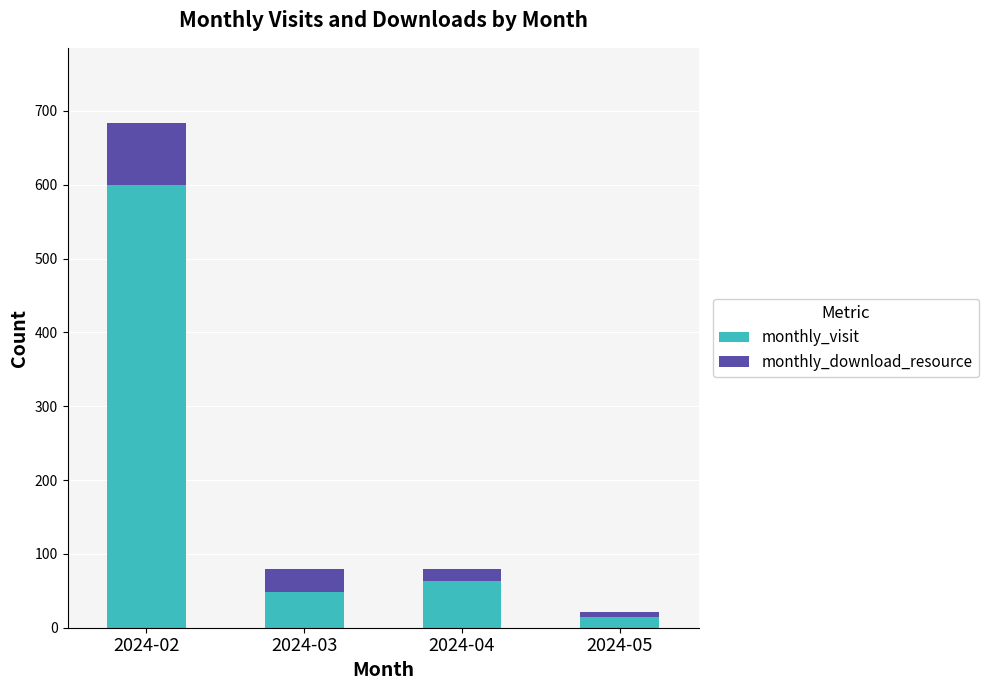

What is the maximum value for monthly_visit?

599